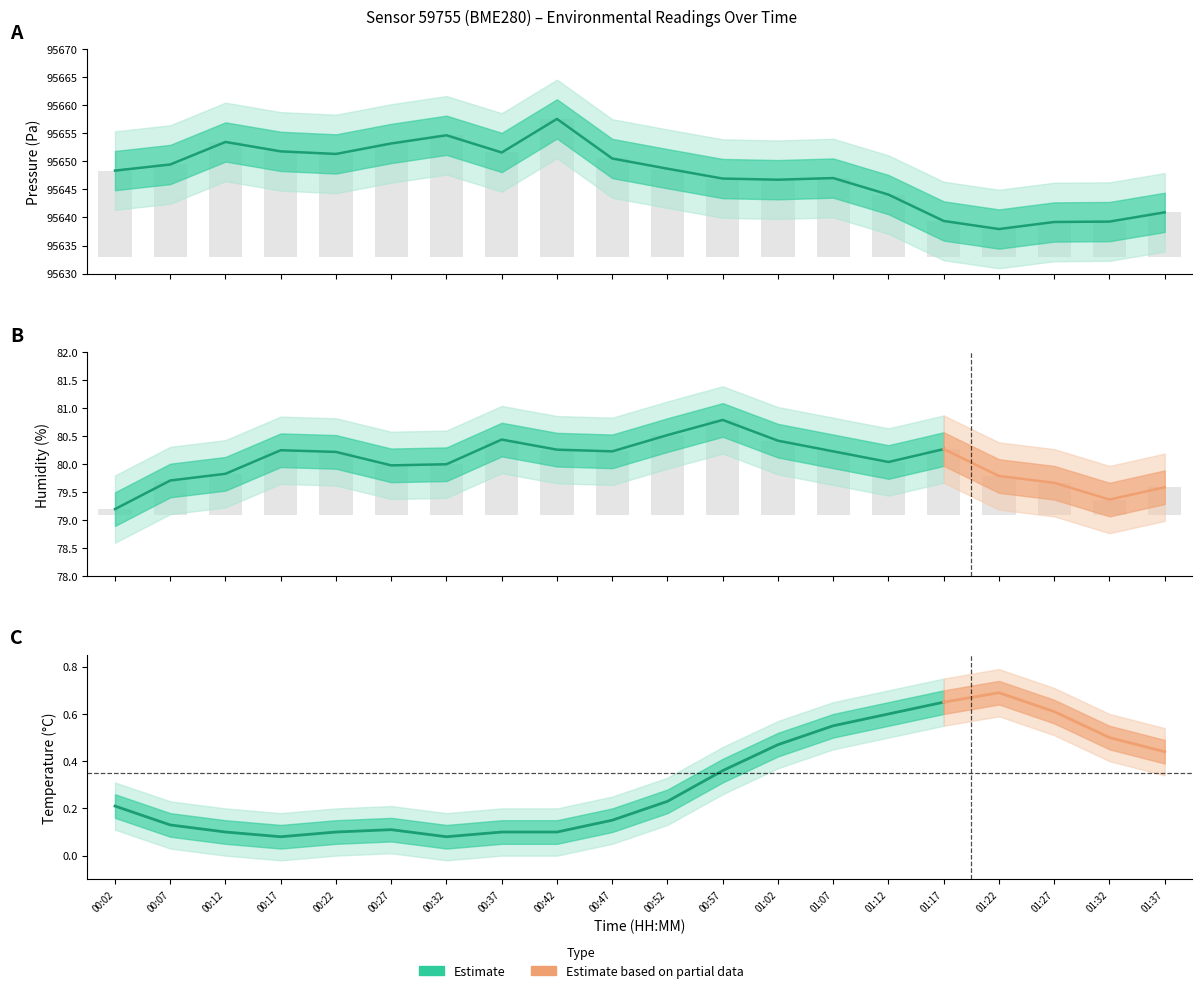

What is the maximum value shown in the chart?

95657.6